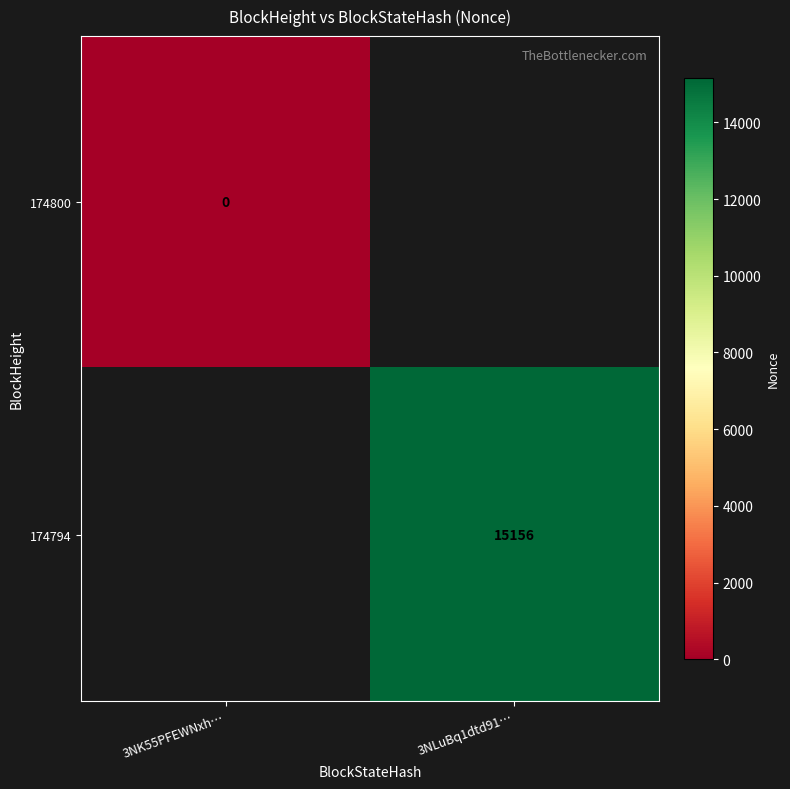

At how many categories does at least one series exceed 7667?

1